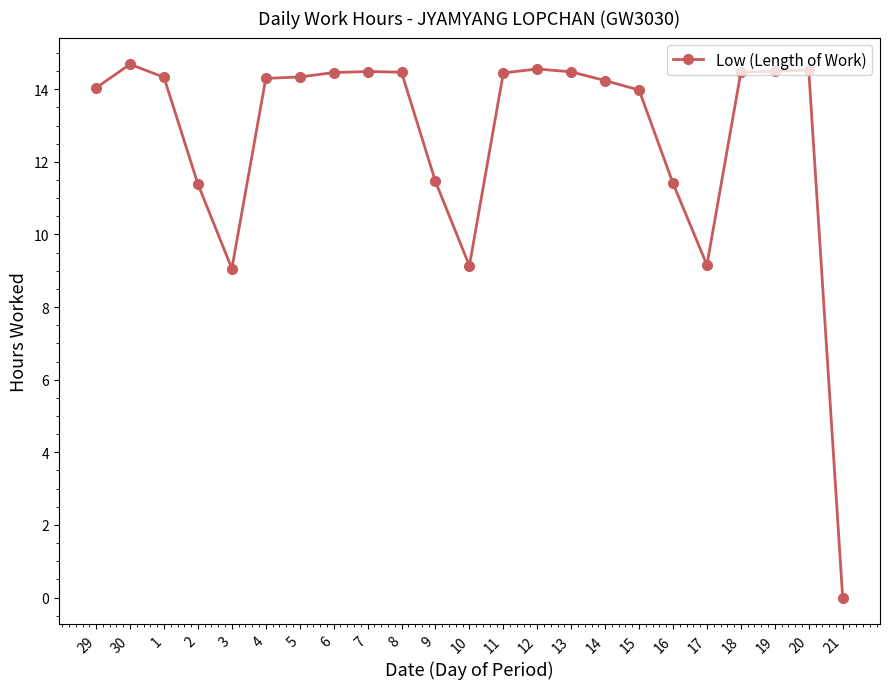

What is the difference between the maximum and minimum values?

14.7